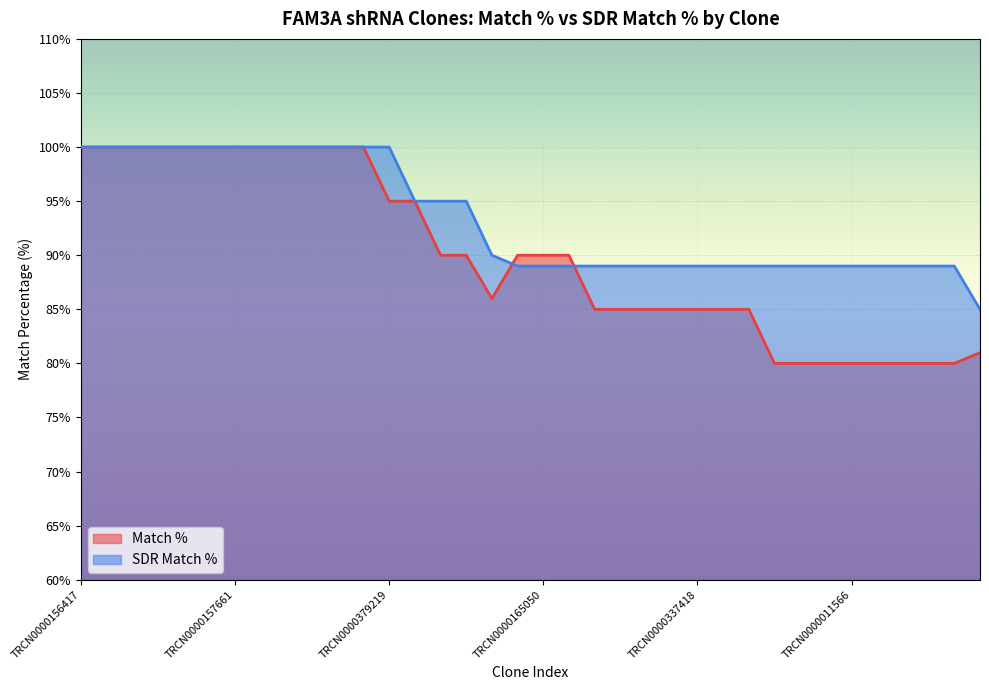

What is the difference between the highest and lowest values at TRCN0000337418?

4